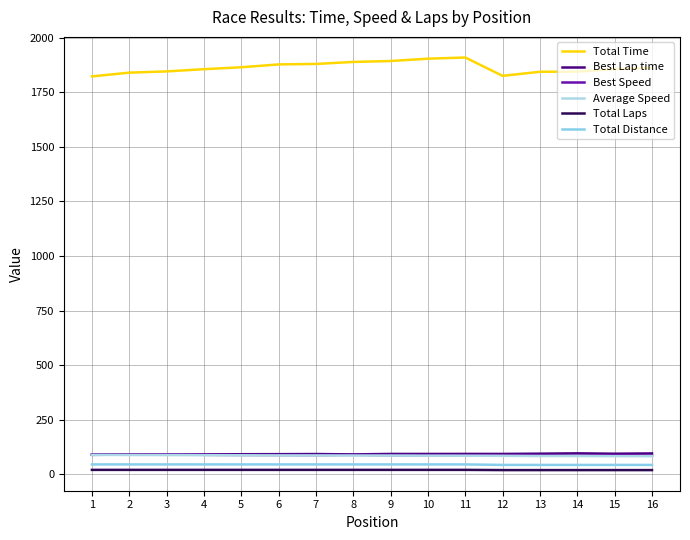

Reading left to right, extract all data points from this chart.

Total Time: 1=1822.8	2=1840.1	3=1845.8	4=1855.9	5=1864.7	6=1877.8	7=1880.0	8=1889.1	9=1893.5	10=1904.1	11=1909.4	12=1825.4	13=1844.1	14=1844.4	15=1856.3	16=1861.4
Best Lap time: 1=88.9	2=89.9	3=89.7	4=90.9	5=91.7	6=92.0	7=92.5	8=91.0	9=92.9	10=92.9	11=93.1	12=93.0	13=94.2	14=95.7	15=94.0	16=95.3
Best Speed: 1=91.1	2=90.1	3=90.3	4=89.1	5=88.3	6=88.1	7=87.6	8=89.0	9=87.2	10=87.2	11=87.0	12=87.1	13=86.0	14=84.7	15=86.2	16=85.0
Average Speed: 1=88.9	2=88.0	3=87.8	4=87.3	5=86.9	6=86.3	7=86.2	8=85.8	9=85.6	10=85.1	11=84.8	12=84.3	13=83.5	14=83.4	15=82.9	16=82.7
Total Laps: 1=20.0	2=20.0	3=20.0	4=20.0	5=20.0	6=20.0	7=20.0	8=20.0	9=20.0	10=20.0	11=20.0	12=19.0	13=19.0	14=19.0	15=19.0	16=19.0
Total Distance: 1=45.0	2=45.0	3=45.0	4=45.0	5=45.0	6=45.0	7=45.0	8=45.0	9=45.0	10=45.0	11=45.0	12=42.8	13=42.8	14=42.8	15=42.8	16=42.8